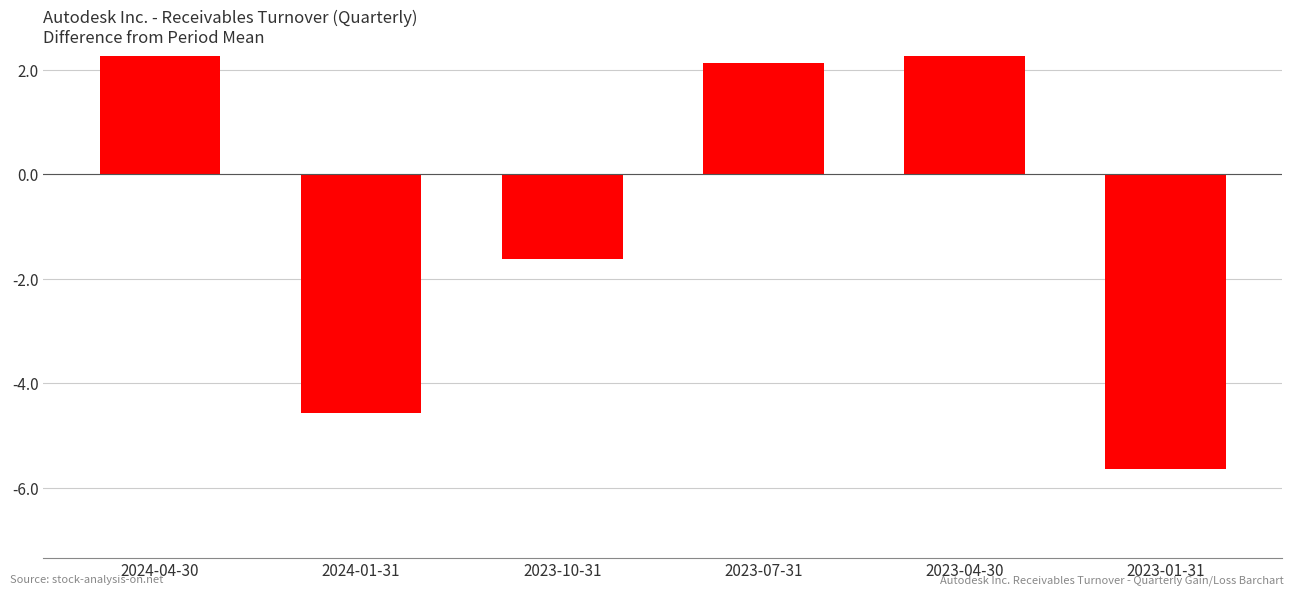

What is the minimum value shown in the chart?

-5.6